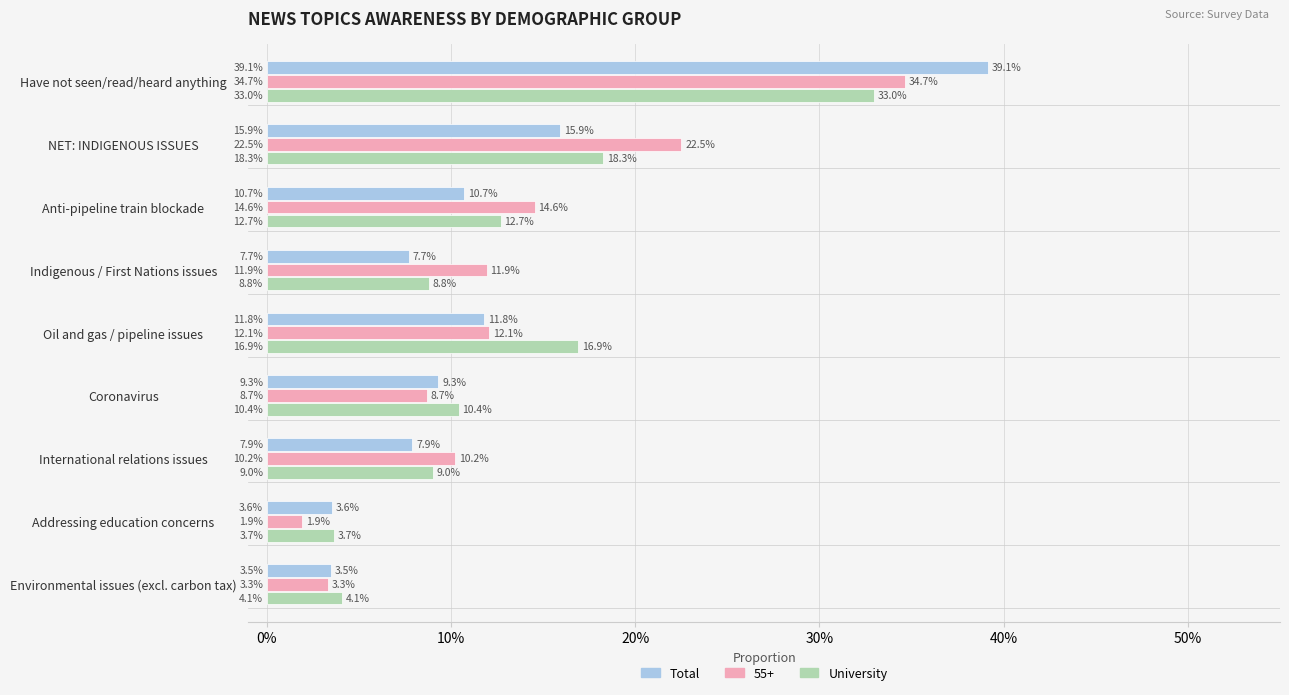

What are all the series names shown in the legend?

Total, 55+, University